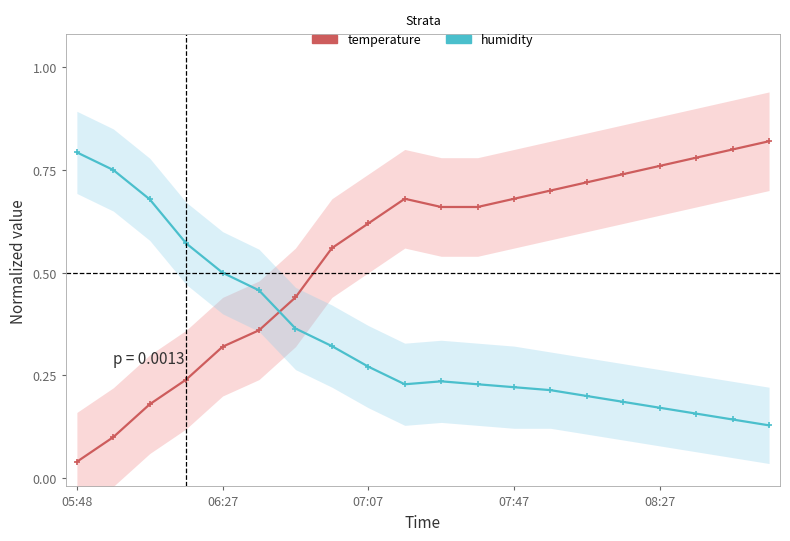

True or false: humidity has a value of 0.2 at 14.

True